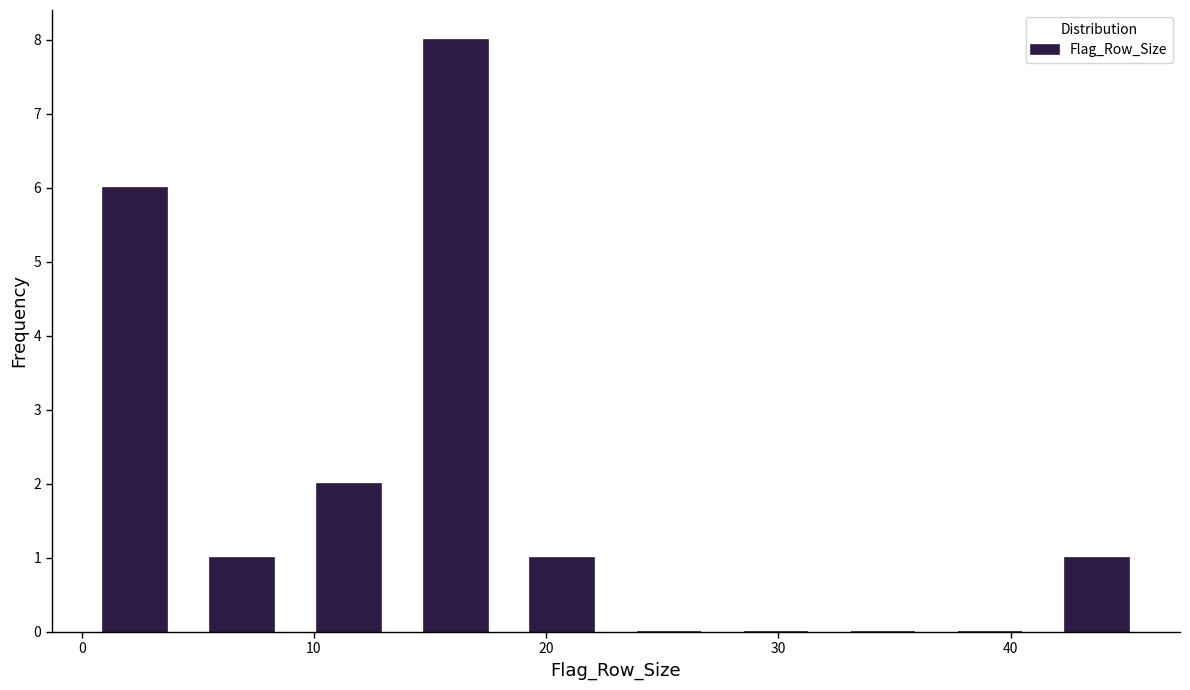

Reading left to right, transcribe this chart: for each bar, give the range it covers on the x-axis and its height. Neither the bar edges nor the heights are printed on the chart, so give them approximately, as read against the axes.

0.0 to 4.6: 6
4.6 to 9.2: 1
9.2 to 13.8: 2
13.8 to 18.4: 8
18.4 to 23.0: 1
23.0 to 27.6: 0
27.6 to 32.2: 0
32.2 to 36.8: 0
36.8 to 41.4: 0
41.4 to 46.0: 1